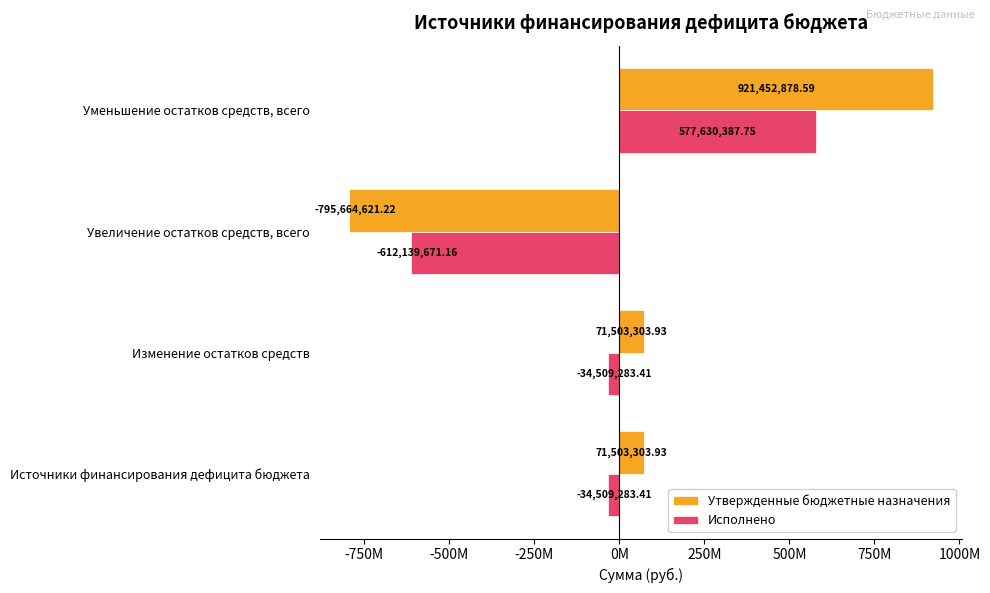

Which series has the widest spread of values?

Утвержденные бюджетные назначения